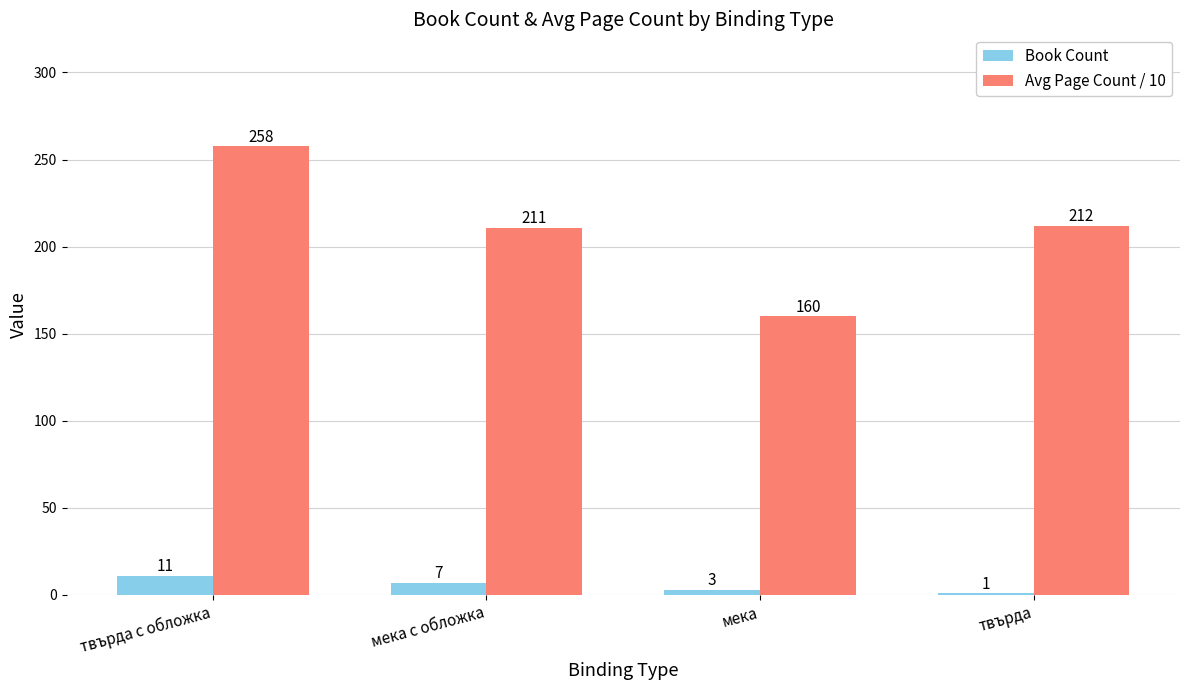

How many data points in Book Count are less than 7?

2